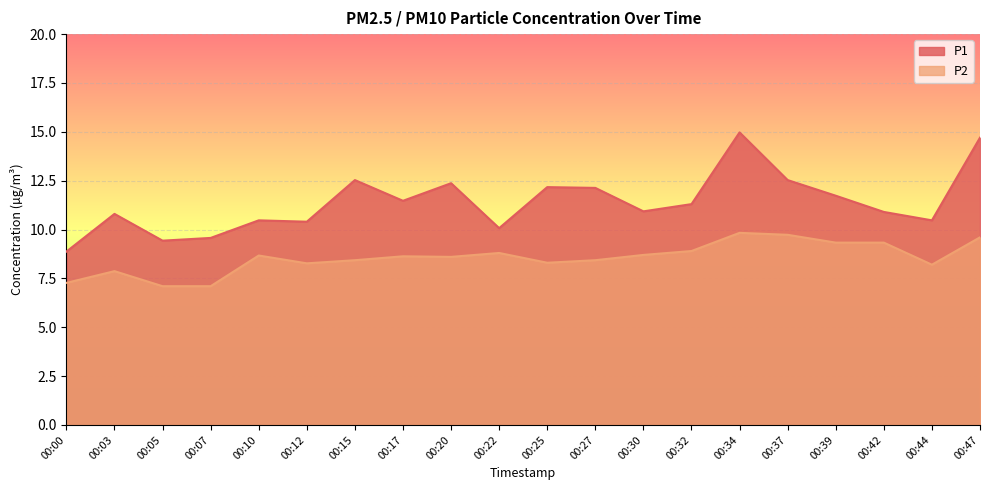

Between 00:34 and 00:42, which is larger?

00:34